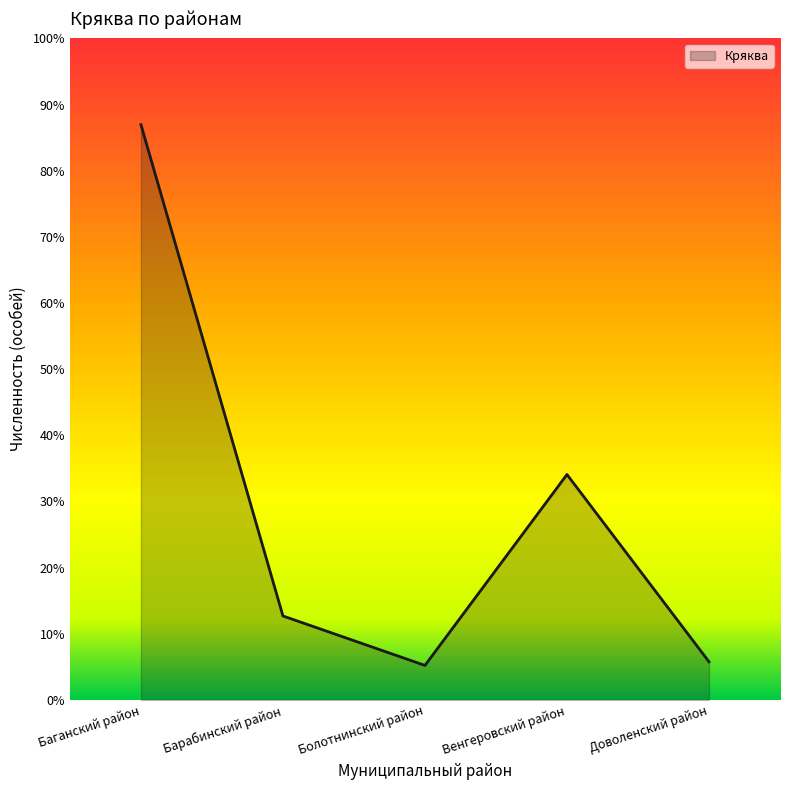

What is the label of the 5th point from the right?

Баганский район